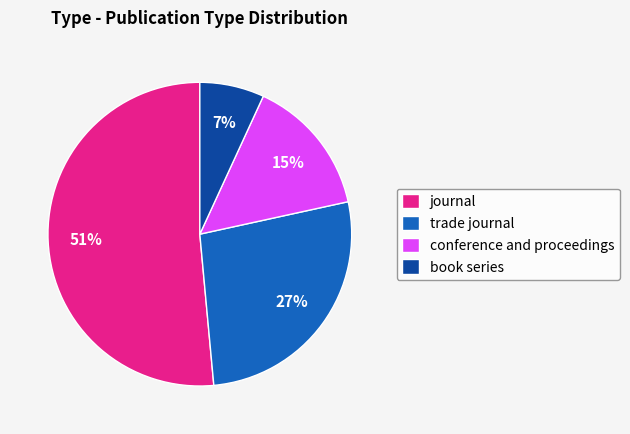

How many slices are in this pie chart?

4